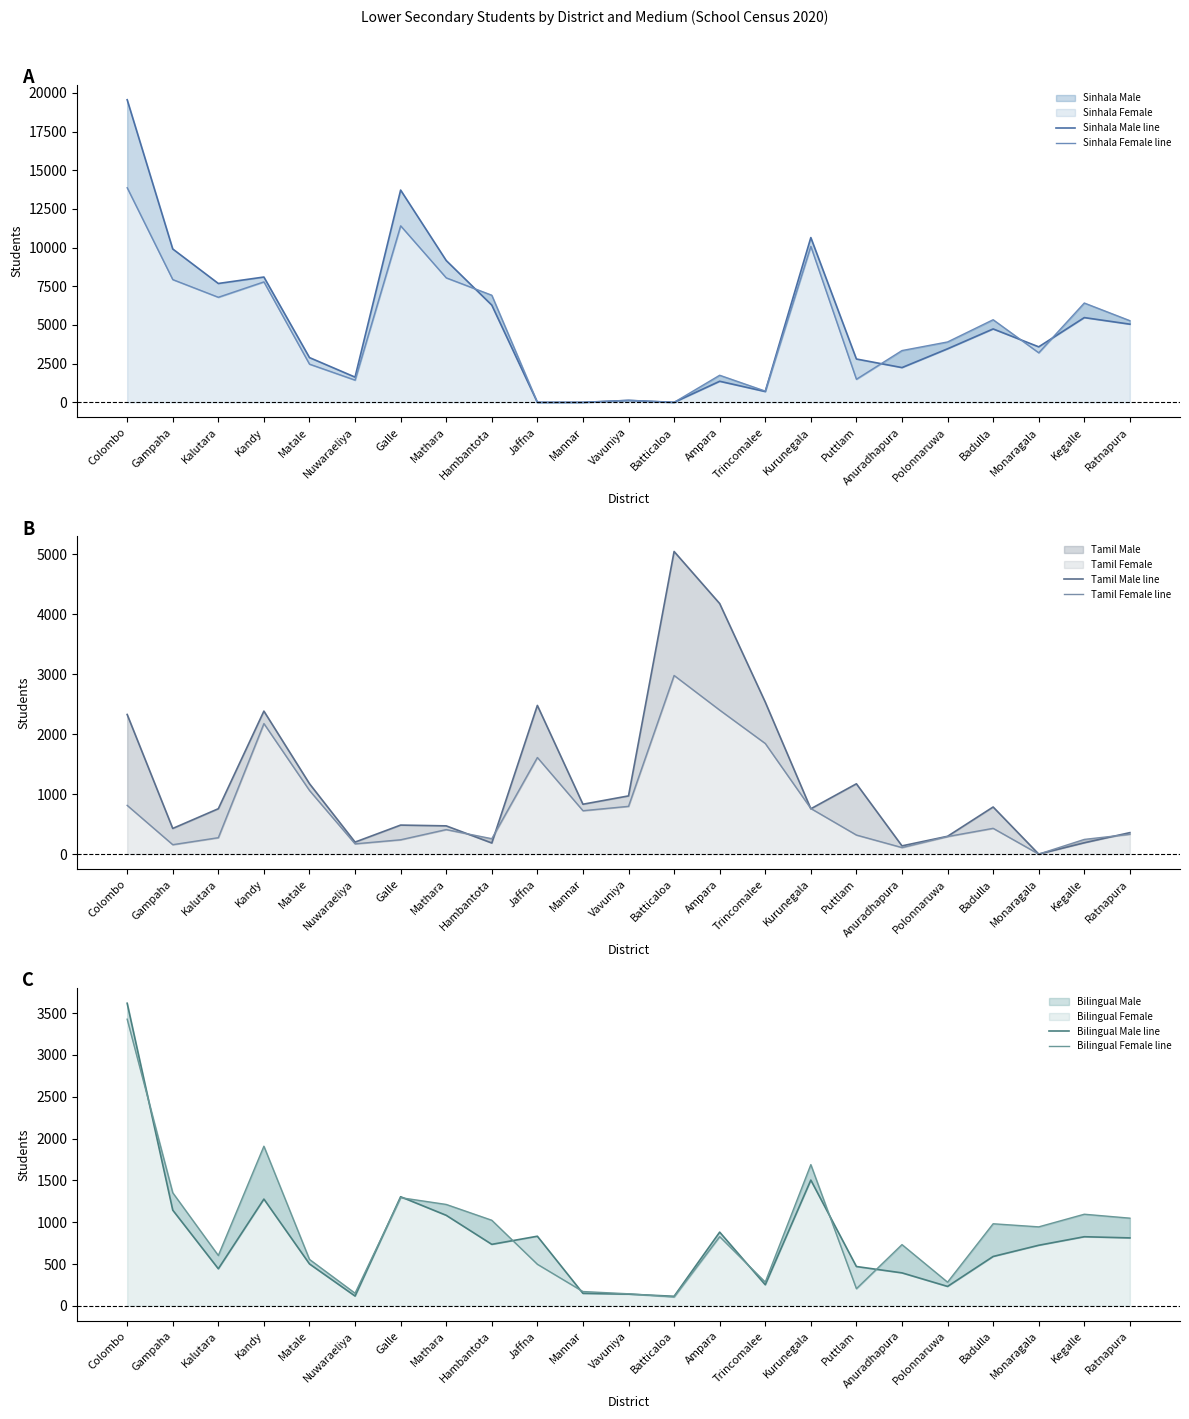

Reading left to right, list all the values displayed in this chart.

Sinhala Male line: Colombo=19559	Gampaha=9913	Kalutara=7683	Kandy=8099	Matale=2893	Nuwaraeliya=1630	Galle=13719	Mathara=9167	Hambantota=6283	Jaffna=0	Mannar=0	Vavuniya=125	Batticaloa=0	Ampara=1361	Trincomalee=698	Kurunegala=10650	Puttlam=2801	Anuradhapura=2246	Polonnaruwa=3460	Badulla=4744	Monaragala=3588	Kegalle=5477	Ratnapura=5052
Sinhala Female line: Colombo=13870	Gampaha=7935	Kalutara=6792	Kandy=7786	Matale=2469	Nuwaraeliya=1437	Galle=11410	Mathara=8047	Hambantota=6924	Jaffna=0	Mannar=0	Vavuniya=132	Batticaloa=0	Ampara=1751	Trincomalee=727	Kurunegala=10081	Puttlam=1492	Anuradhapura=3347	Polonnaruwa=3903	Badulla=5340	Monaragala=3203	Kegalle=6420	Ratnapura=5279
Tamil Male line: Colombo=2330	Gampaha=428	Kalutara=757	Kandy=2386	Matale=1175	Nuwaraeliya=200	Galle=484	Mathara=471	Hambantota=185	Jaffna=2481	Mannar=832	Vavuniya=971	Batticaloa=5050	Ampara=4181	Trincomalee=2537	Kurunegala=756	Puttlam=1173	Anuradhapura=137	Polonnaruwa=297	Badulla=786	Monaragala=0	Kegalle=189	Ratnapura=358
Tamil Female line: Colombo=813	Gampaha=157	Kalutara=274	Kandy=2178	Matale=1062	Nuwaraeliya=171	Galle=239	Mathara=409	Hambantota=257	Jaffna=1612	Mannar=724	Vavuniya=797	Batticaloa=2981	Ampara=2403	Trincomalee=1846	Kurunegala=761	Puttlam=318	Anuradhapura=109	Polonnaruwa=293	Badulla=430	Monaragala=0	Kegalle=245	Ratnapura=331
Bilingual Male line: Colombo=3617	Gampaha=1144	Kalutara=443	Kandy=1276	Matale=501	Nuwaraeliya=117	Galle=1304	Mathara=1082	Hambantota=735	Jaffna=832	Mannar=149	Vavuniya=140	Batticaloa=114	Ampara=881	Trincomalee=252	Kurunegala=1503	Puttlam=470	Anuradhapura=394	Polonnaruwa=232	Badulla=590	Monaragala=724	Kegalle=826	Ratnapura=812
Bilingual Female line: Colombo=3426	Gampaha=1352	Kalutara=602	Kandy=1908	Matale=555	Nuwaraeliya=151	Galle=1293	Mathara=1212	Hambantota=1023	Jaffna=497	Mannar=171	Vavuniya=144	Batticaloa=106	Ampara=827	Trincomalee=284	Kurunegala=1688	Puttlam=205	Anuradhapura=732	Polonnaruwa=283	Badulla=981	Monaragala=944	Kegalle=1095	Ratnapura=1048